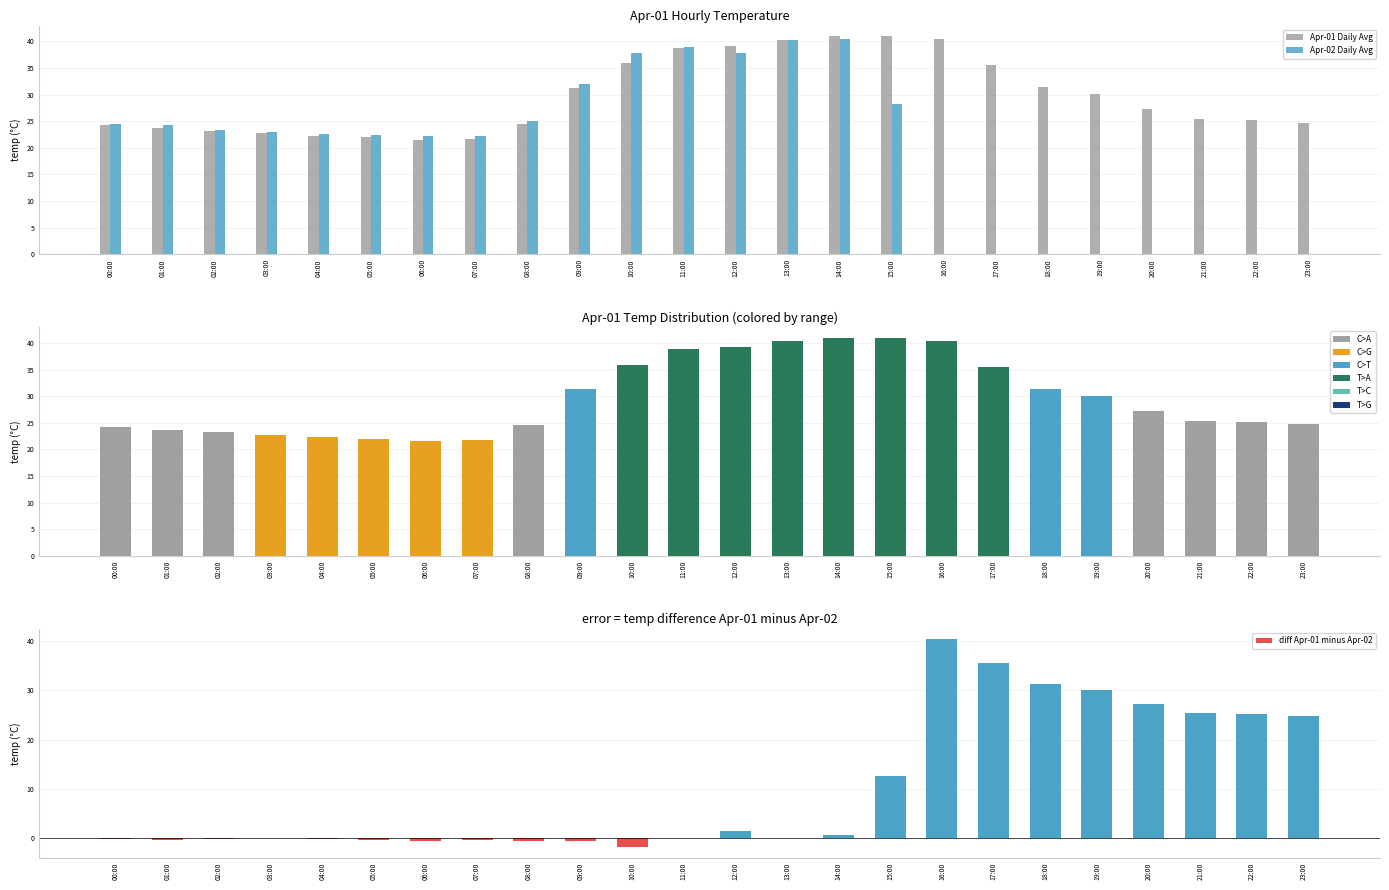

How many groups of bars are there?

24